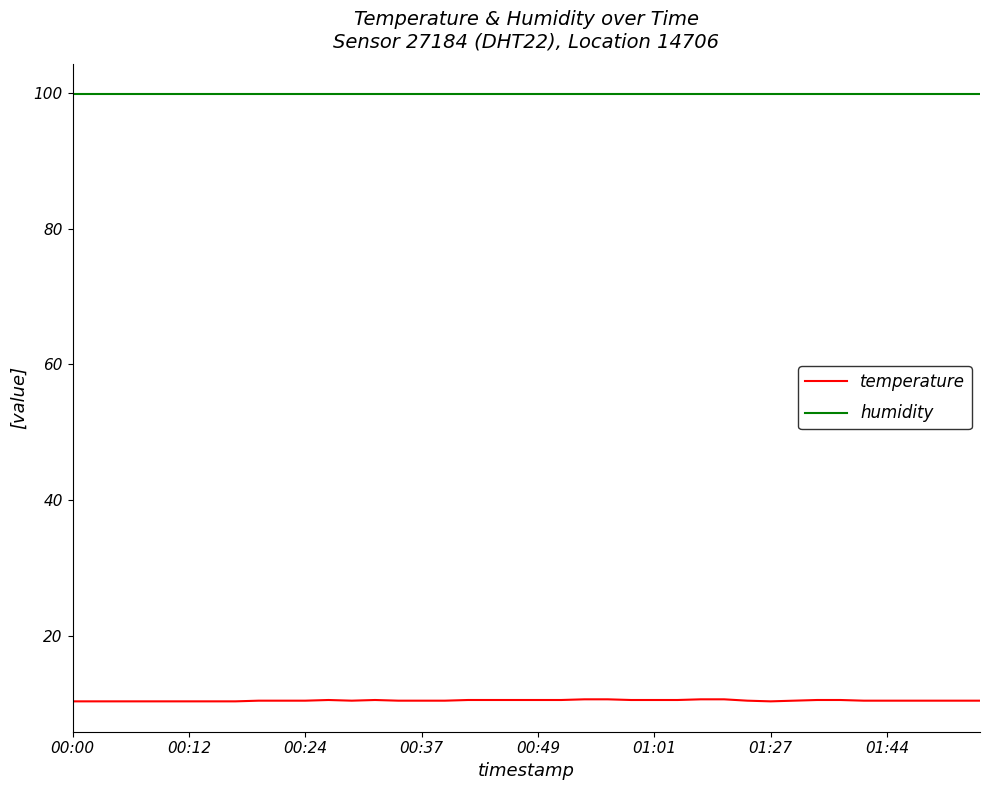

What is the highest value of the humidity series?

99.9